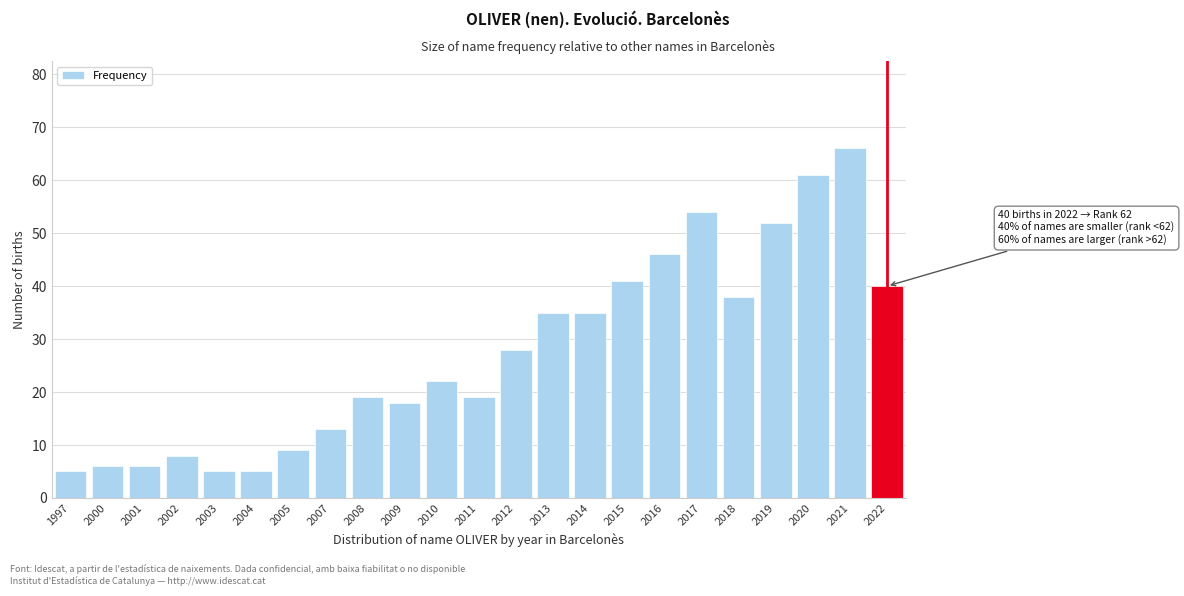

Reading right to left, extract all data points from this chart.

2022=40	2021=66	2020=61	2019=52	2018=38	2017=54	2016=46	2015=41	2014=35	2013=35	2012=28	2011=19	2010=22	2009=18	2008=19	2007=13	2005=9	2004=5	2003=5	2002=8	2001=6	2000=6	1997=5